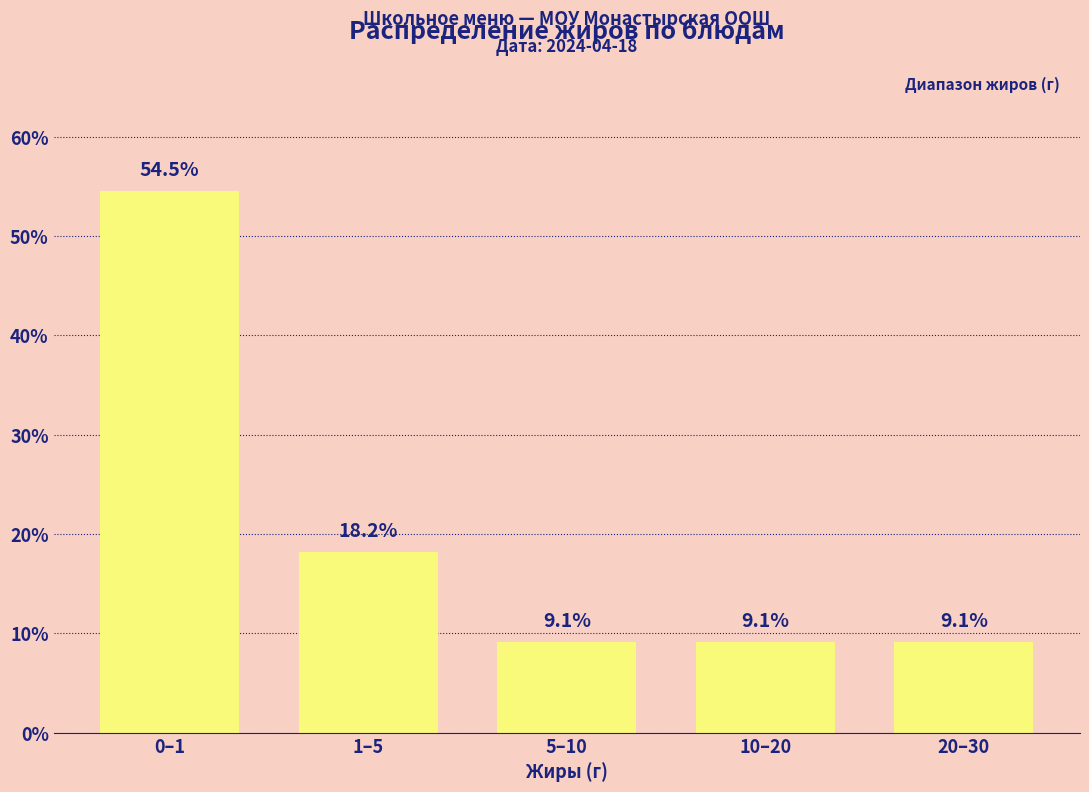

Reading left to right, extract all data points from this chart.

0–1=54.5	1–5=18.2	5–10=9.1	10–20=9.1	20–30=9.1